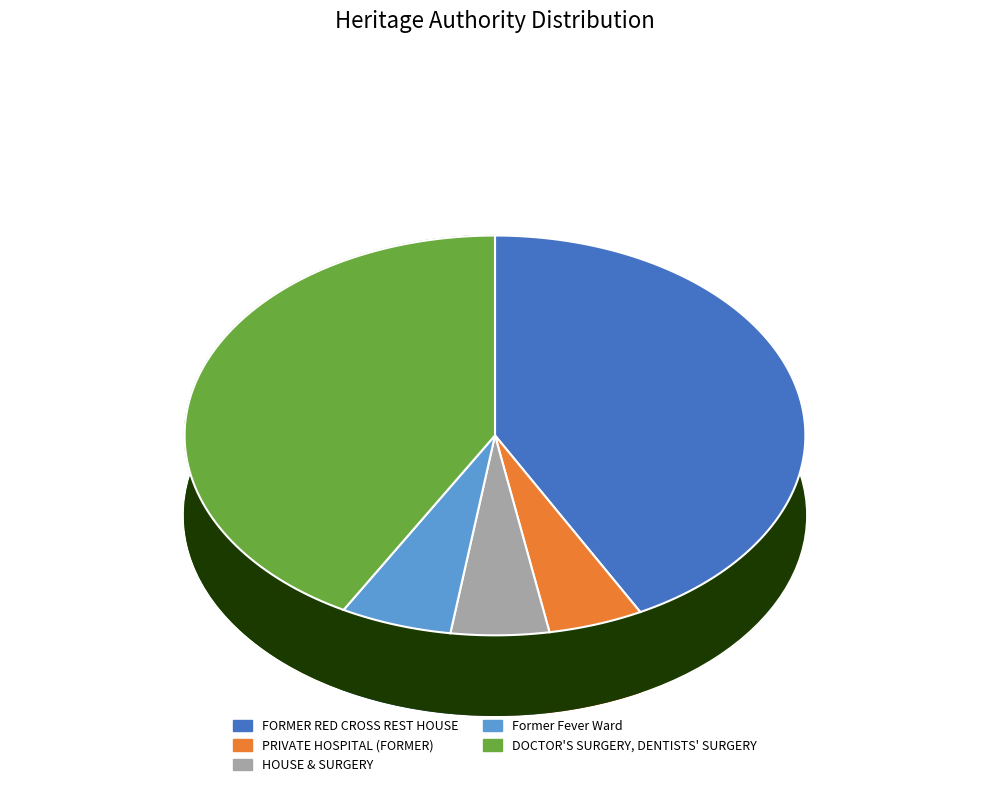

Which slice is the largest?

FORMER RED CROSS REST HOUSE